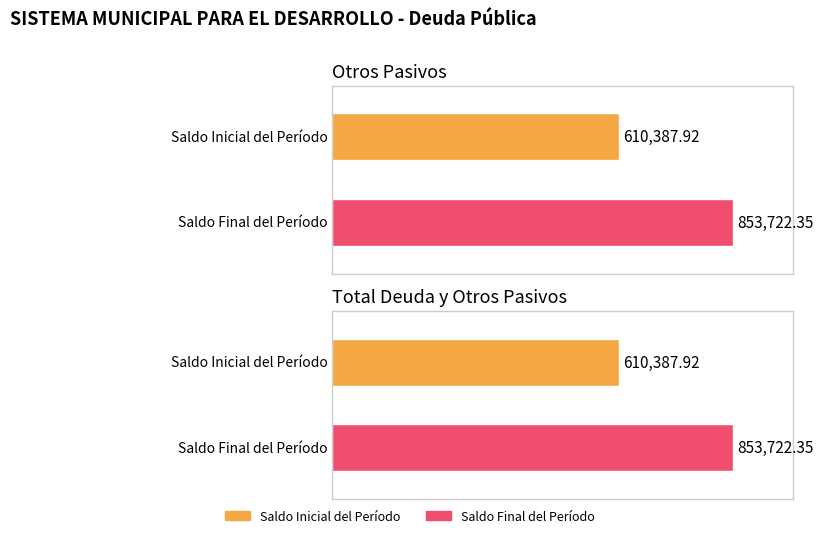

What is the maximum value for Saldo Inicial del Período?

610387.9